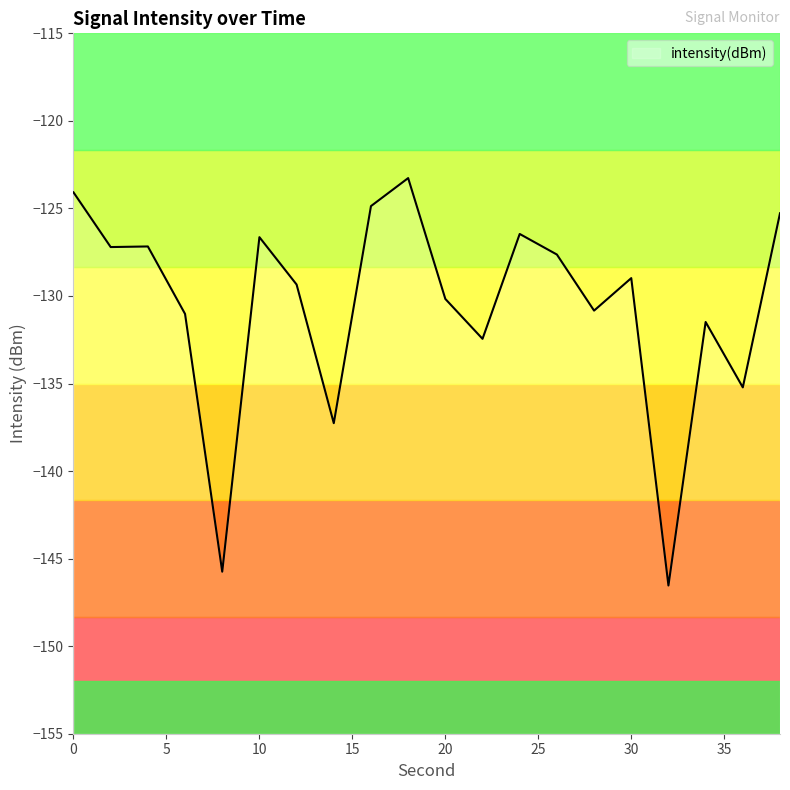

At which category does the data reach its first local valley?

2